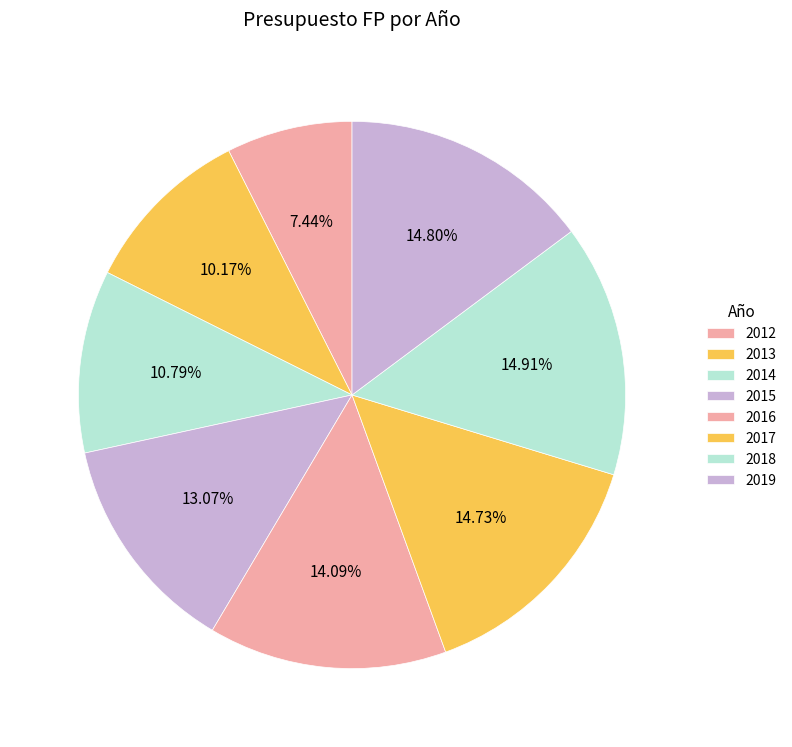

To the nearest percent, what percentage of the pie is 2014?

11%